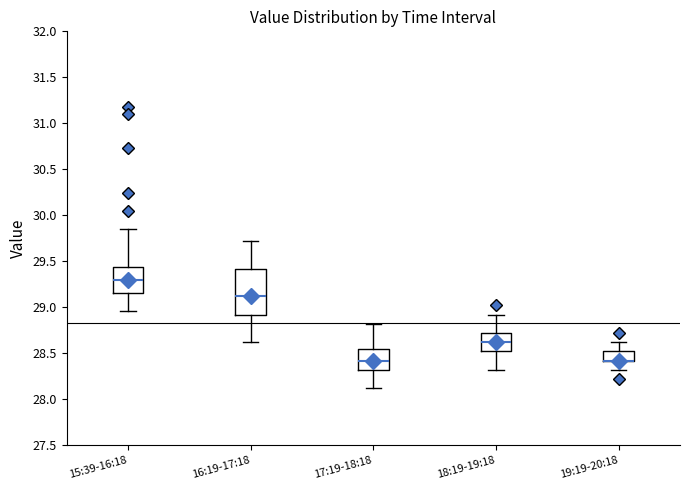

Which box is the tallest, from its lower edge to its upper edge?

16:19-17:18